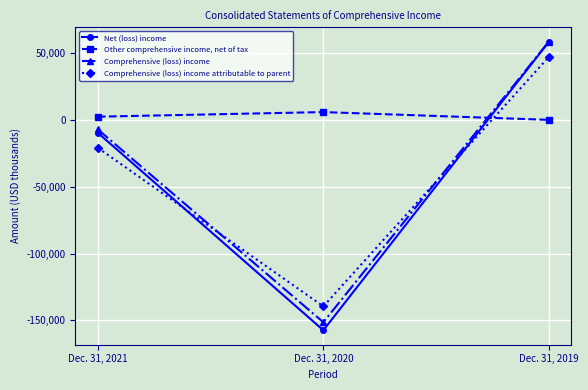

Is it true that Comprehensive (loss) income equals -47803 at Dec. 31, 2020?

False